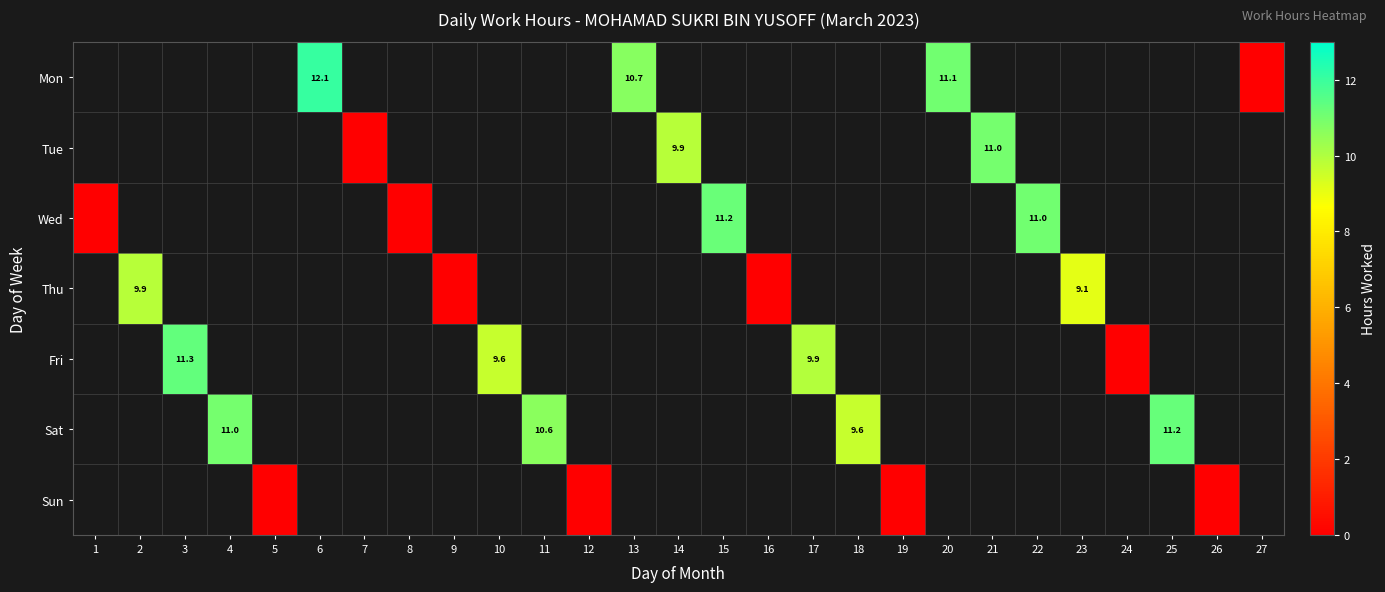

At 17, list the series in order from smallest to largest.

Mon, Tue, Wed, Thu, Fri, Sat, Sun